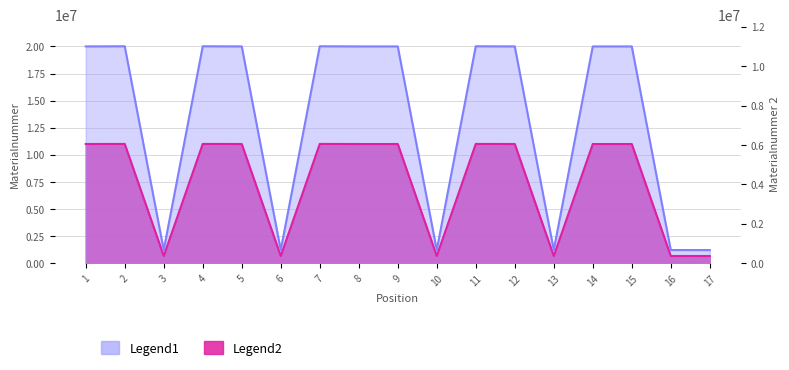

What are all the series names shown in the legend?

Legend1, Legend2